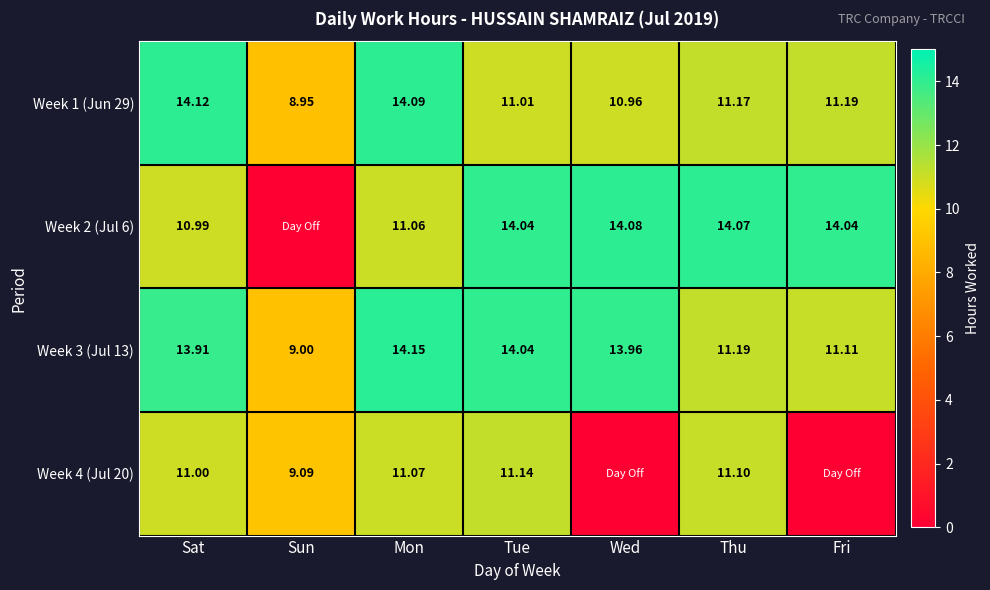

Is the value of Week 1 (Jun 29) at Sun greater than the value of Week 2 (Jul 6) at Sat?

No